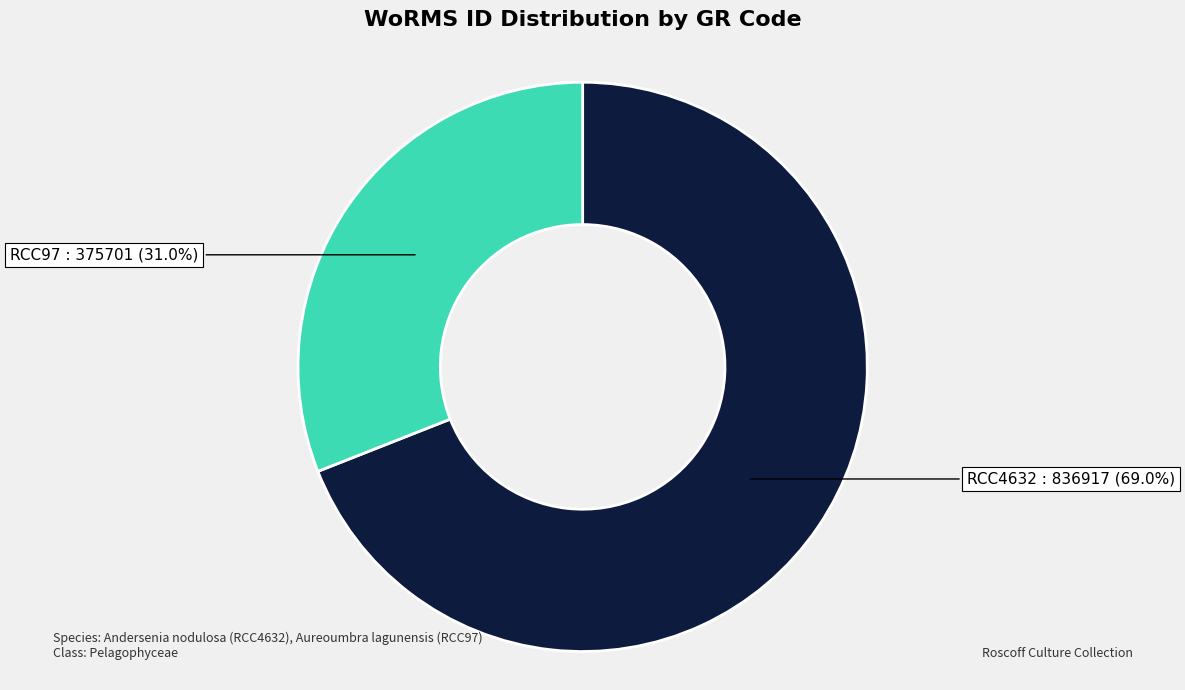

To the nearest percent, what is the average slice percentage?

50%